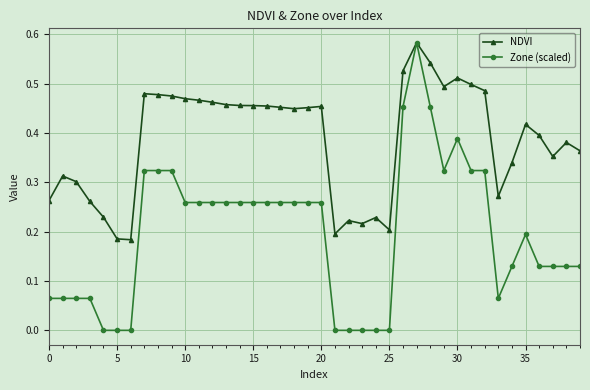

List the series in order of their overall mean, highest first.

NDVI, Zone (scaled)